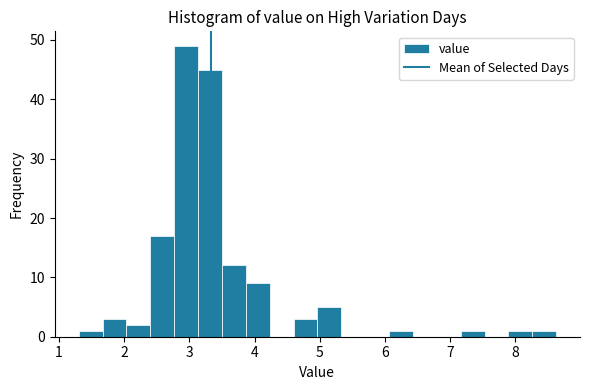

Around what value on the x-axis is the tallest bar? Give the approximate position of its centre, as read against the axis.

2.9